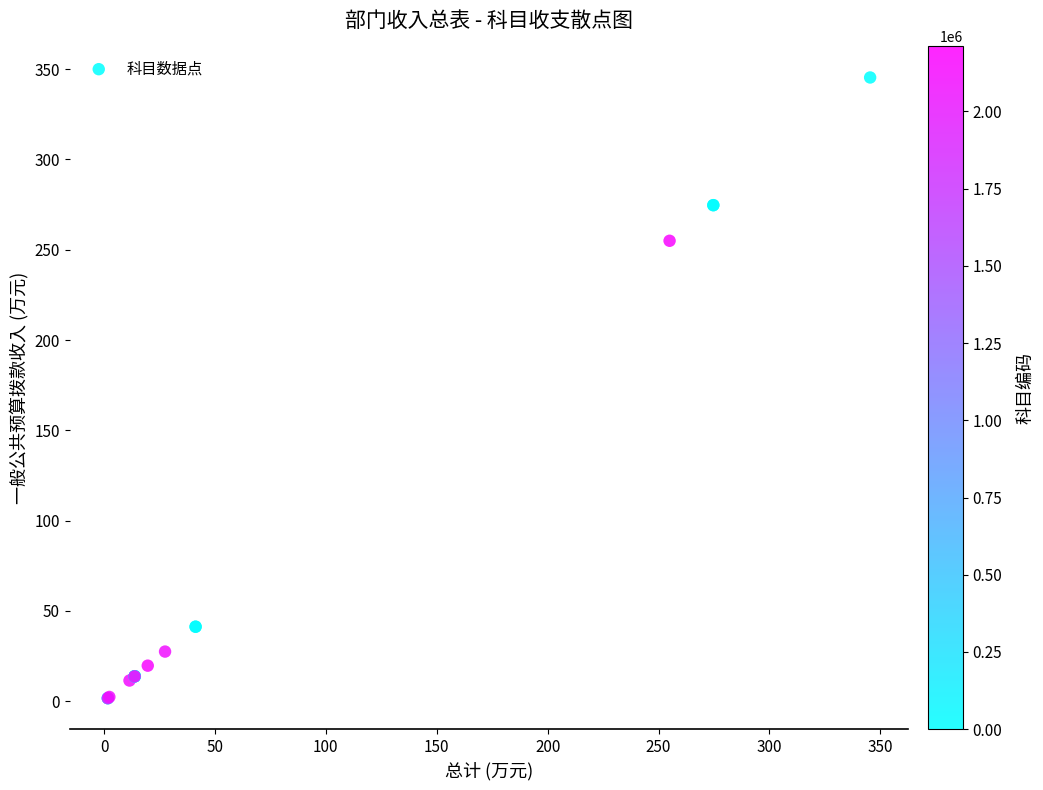

What Y value in the scatter plot is closest to 173?

255.0